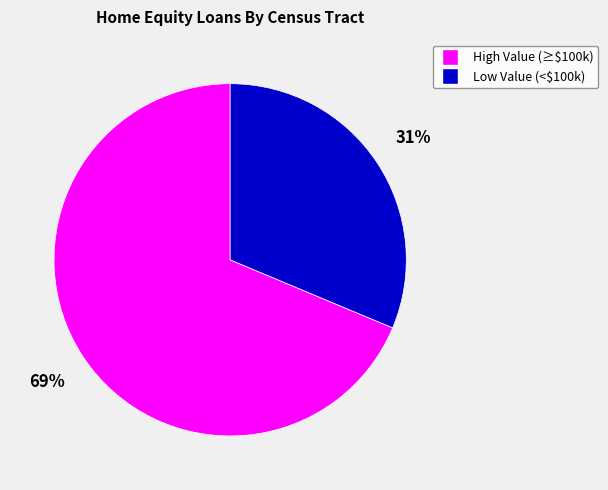

To the nearest percent, what is the average slice percentage?

50%